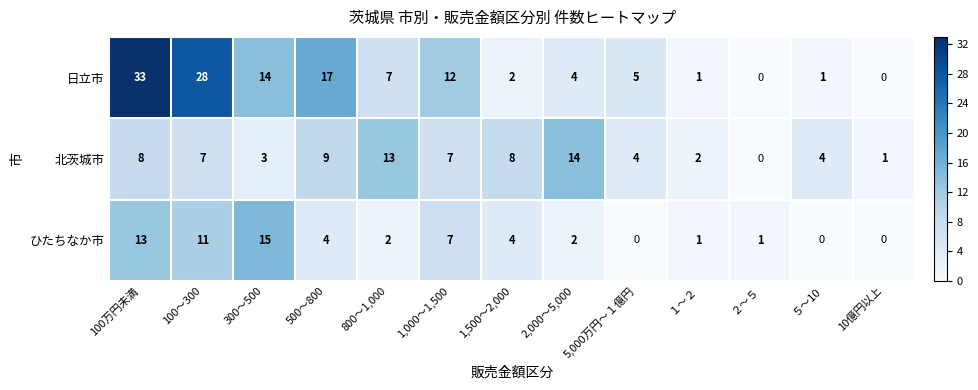

List the series in order of their overall mean, lowest first.

ひたちなか市, 北茨城市, 日立市